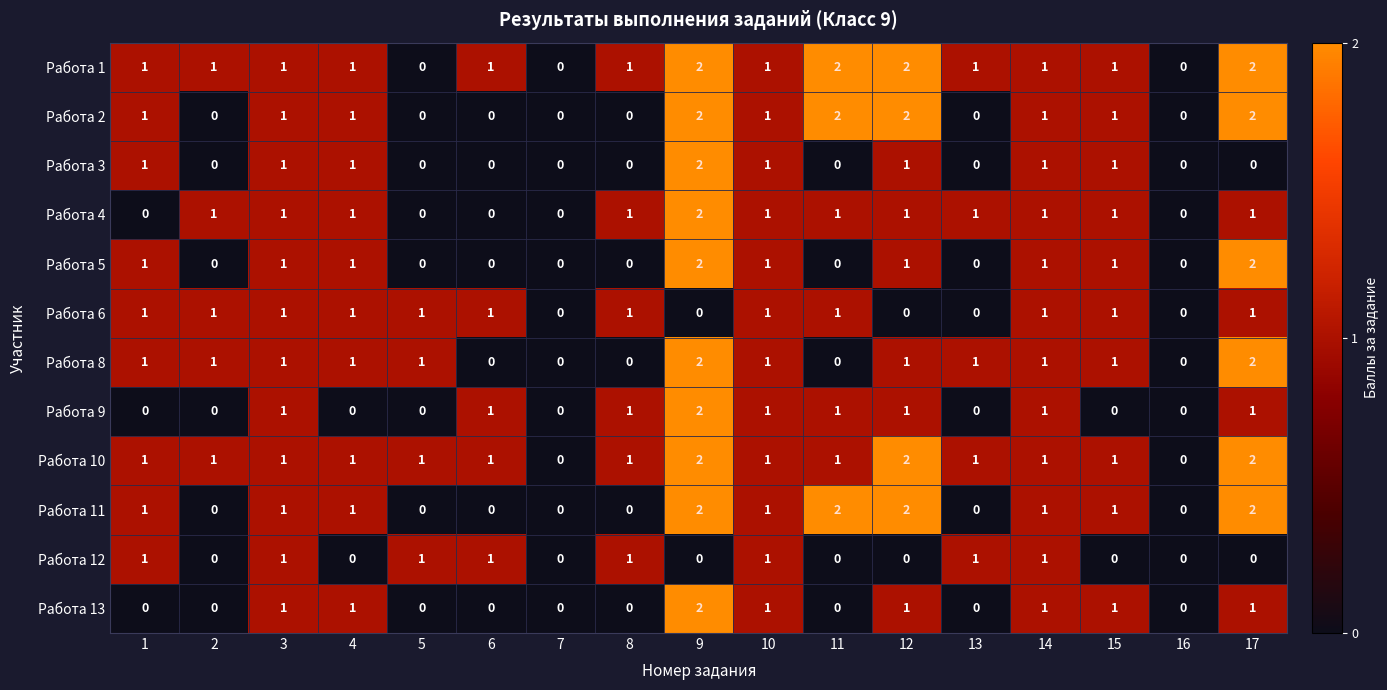

Count the Работа 3 values in the range 0 to 1.

16